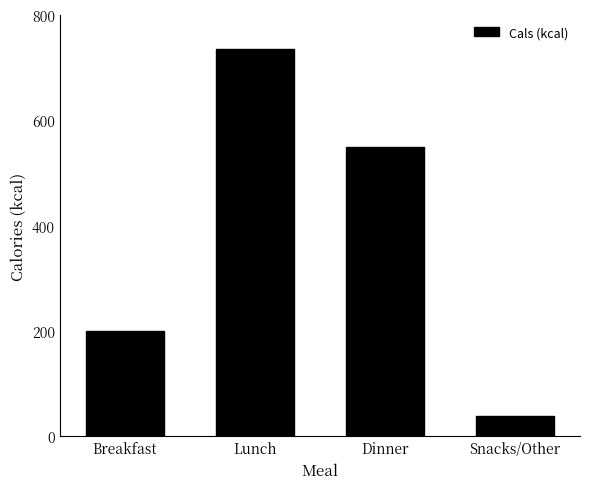

What is the ratio of the value at Snacks/Other to the value at Lunch?

0.1